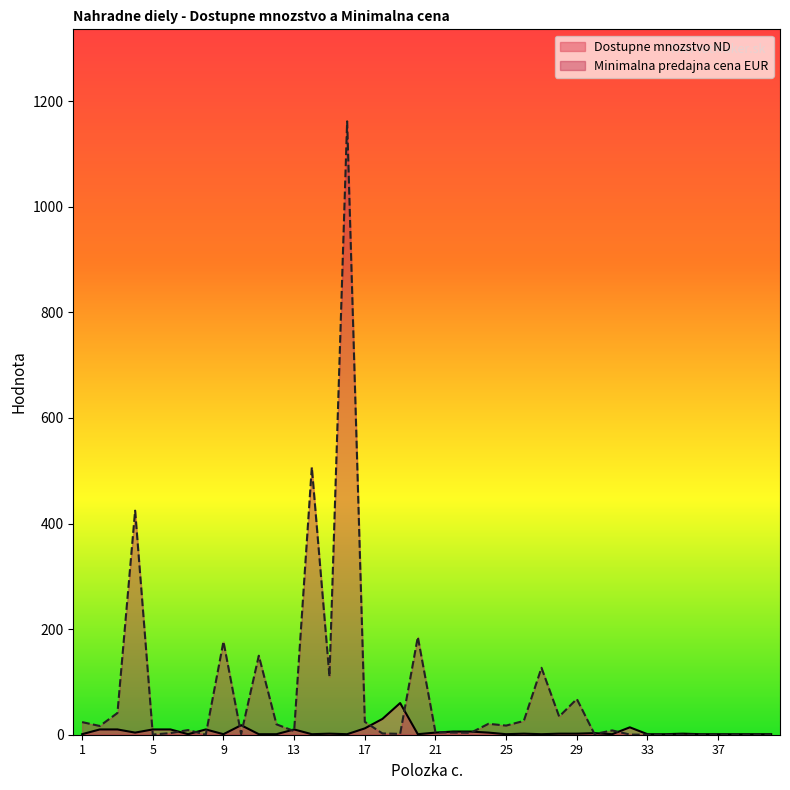

What value does the Minimalna predajna cena EUR series have at 22?

4.1